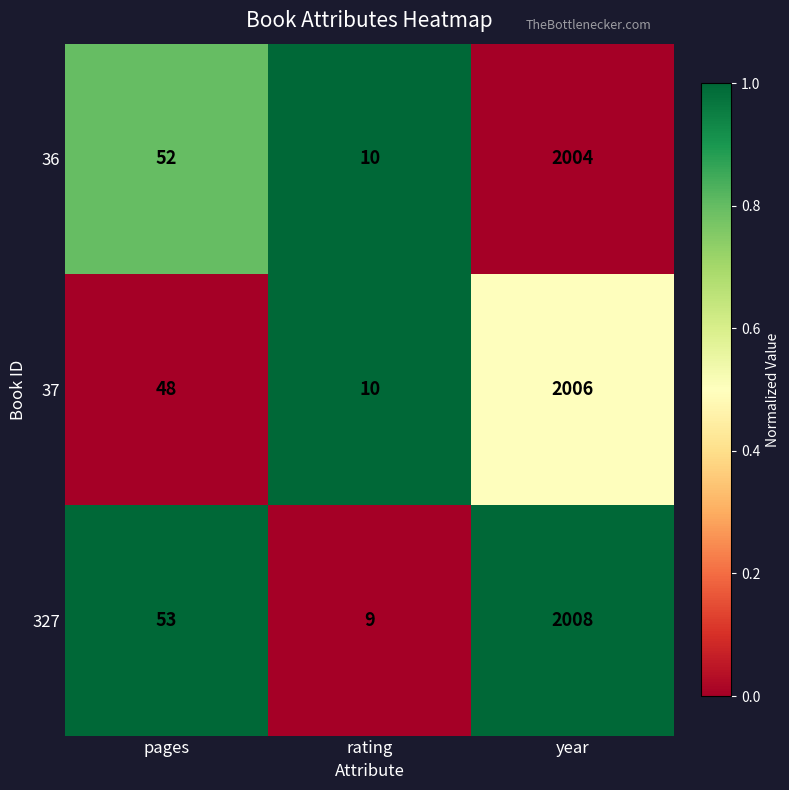

Reading right to left, list all the values displayed in this chart.

36: year=2004	rating=10	pages=52
37: year=2006	rating=10	pages=48
327: year=2008	rating=9	pages=53